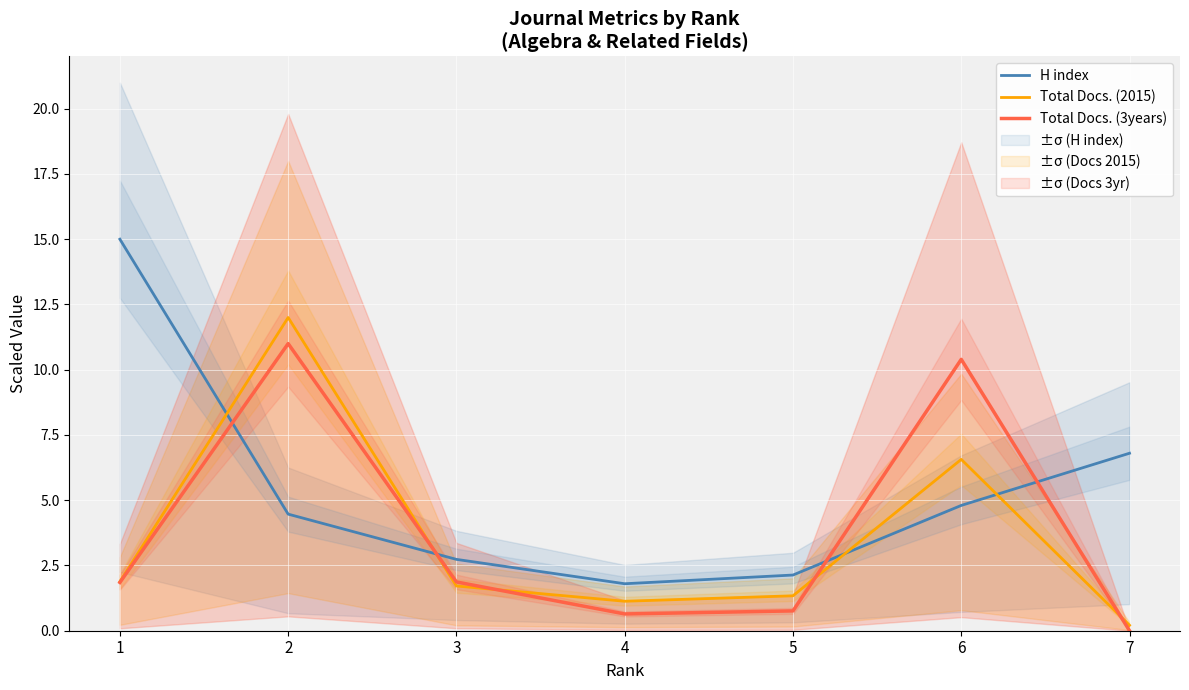

Reading left to right, list all the values displayed in this chart.

H index: 1=15.0	2=4.5	3=2.7	4=1.8	5=2.1	6=4.8	7=6.8
Total Docs. (2015): 1=1.9	2=12.0	3=1.7	4=1.1	5=1.3	6=6.6	7=0.2
Total Docs. (3years): 1=1.8	2=11.0	3=1.9	4=0.6	5=0.8	6=10.4	7=0.0